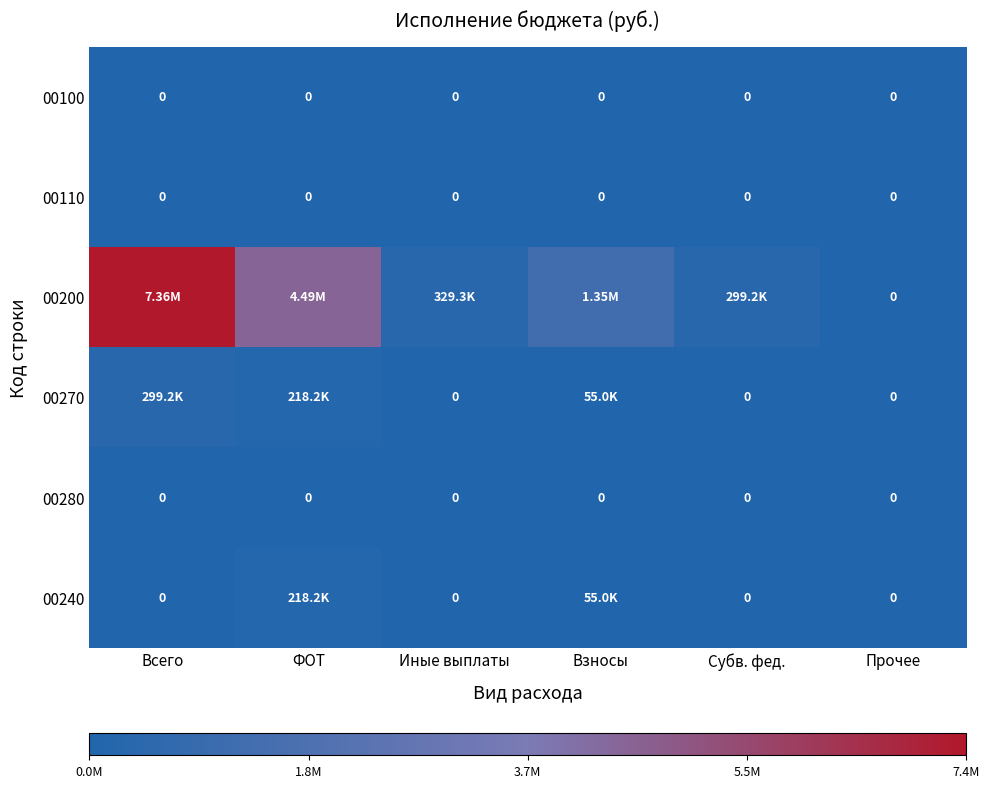

Where is 00110 nearest to the value 0?

Всего